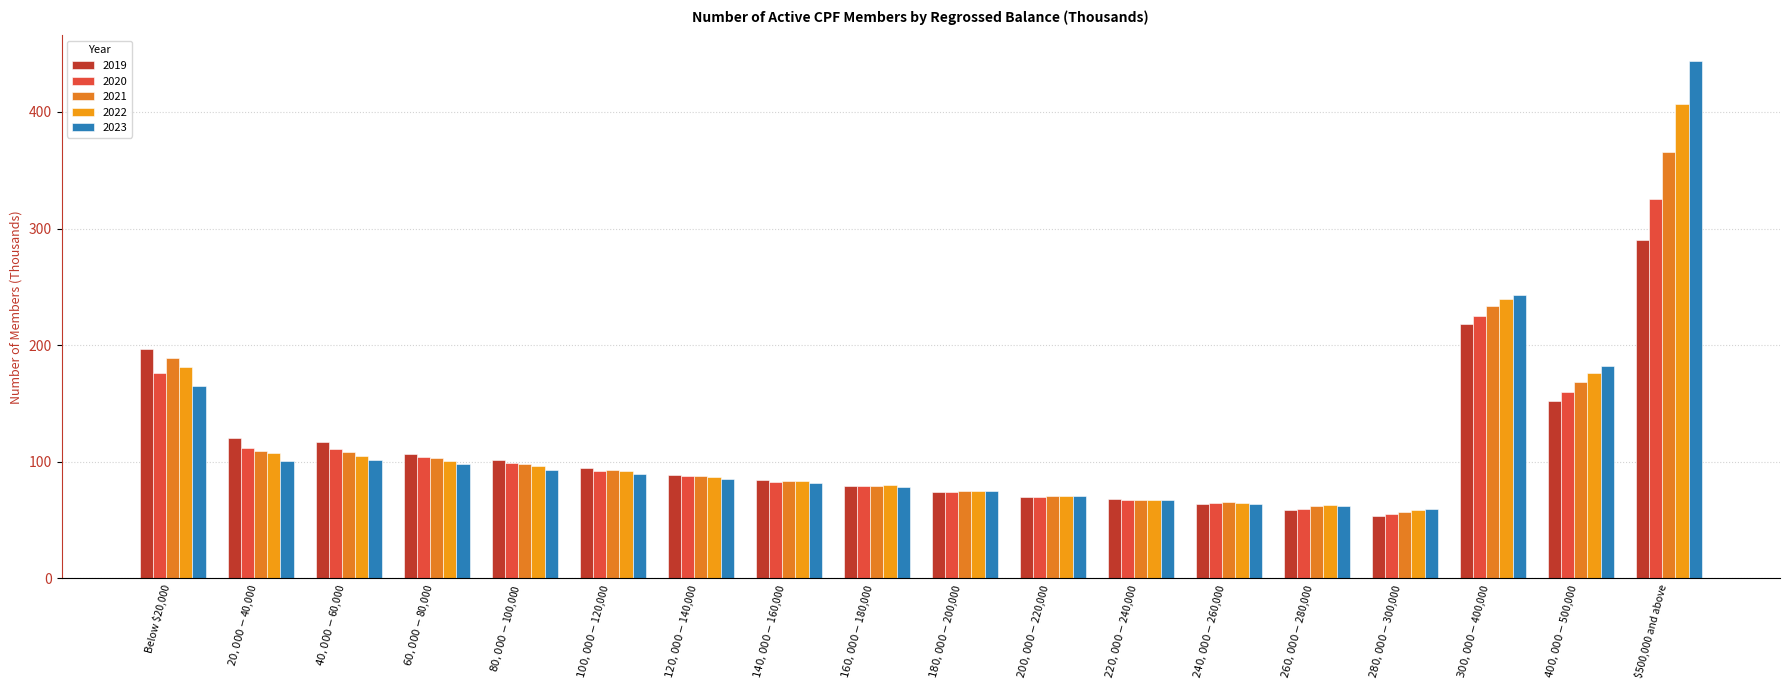

Rank the series at $160,000-$180,000 from highest to lowest value.

2022, 2021, 2019, 2020, 2023